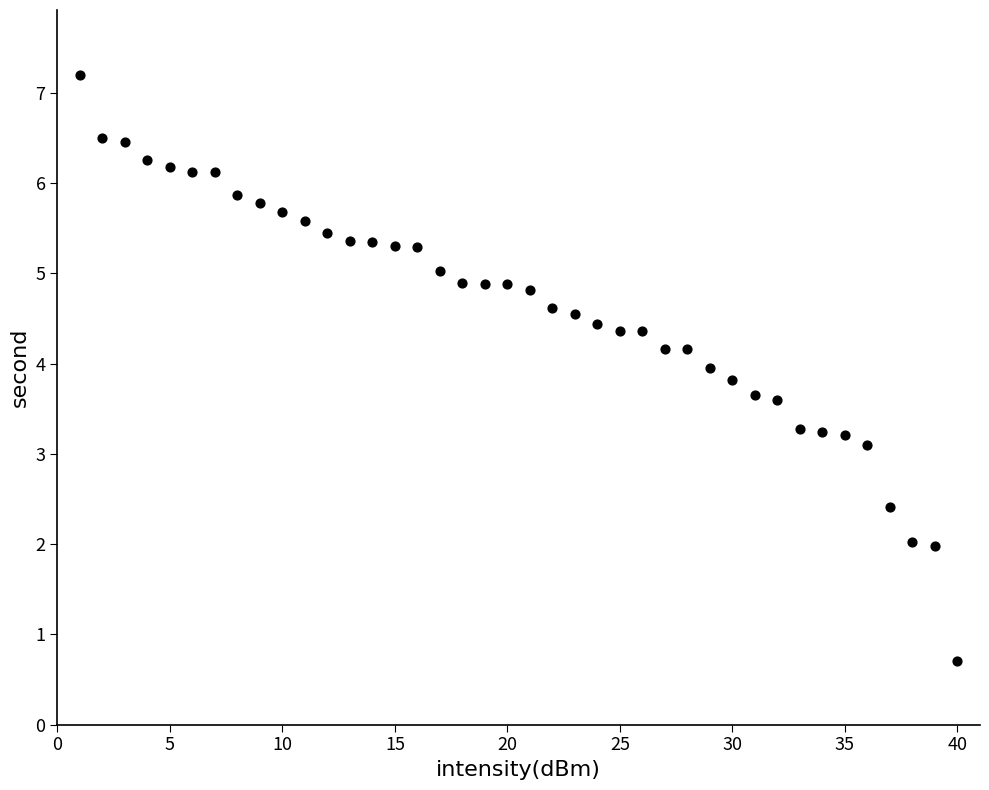

What is the range of Y values (max minus min)?

6.5